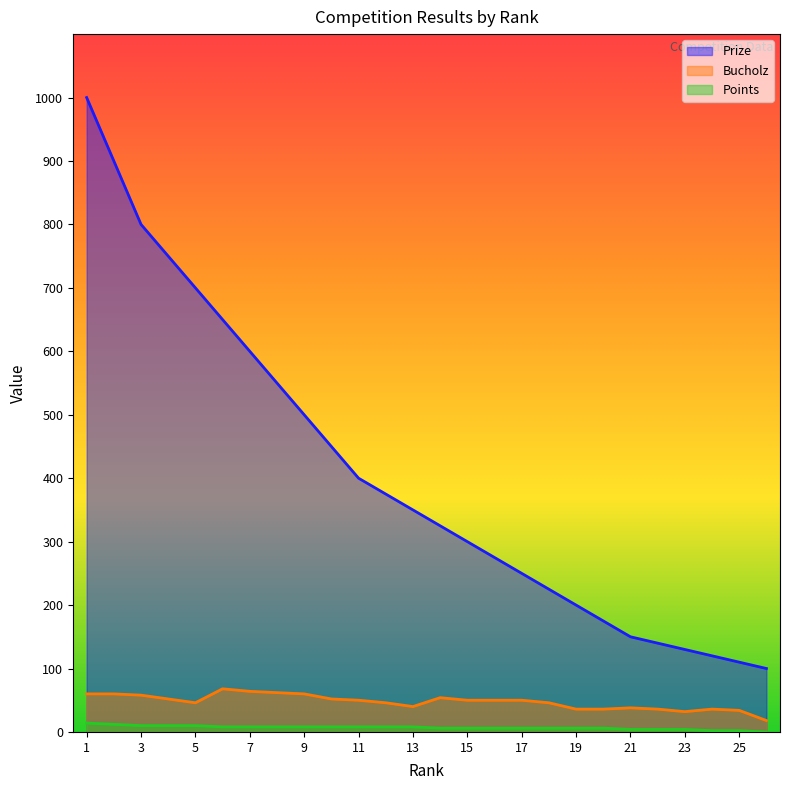

How many lines are shown in the chart?

3